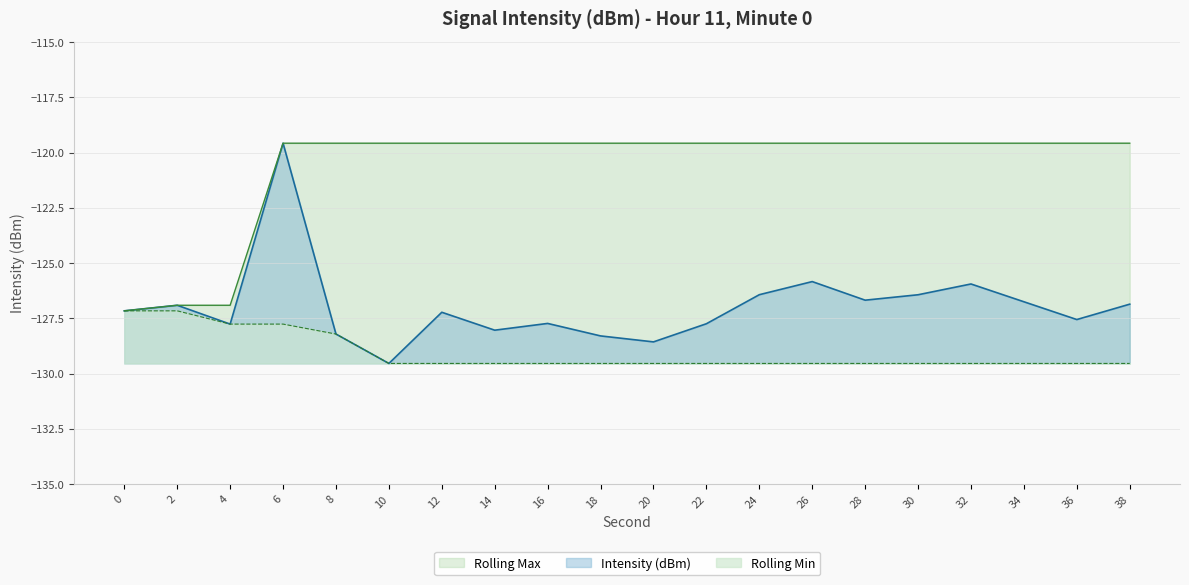

At 28, list the series in order from smallest to largest.

Rolling Min, Intensity (dBm), Rolling Max